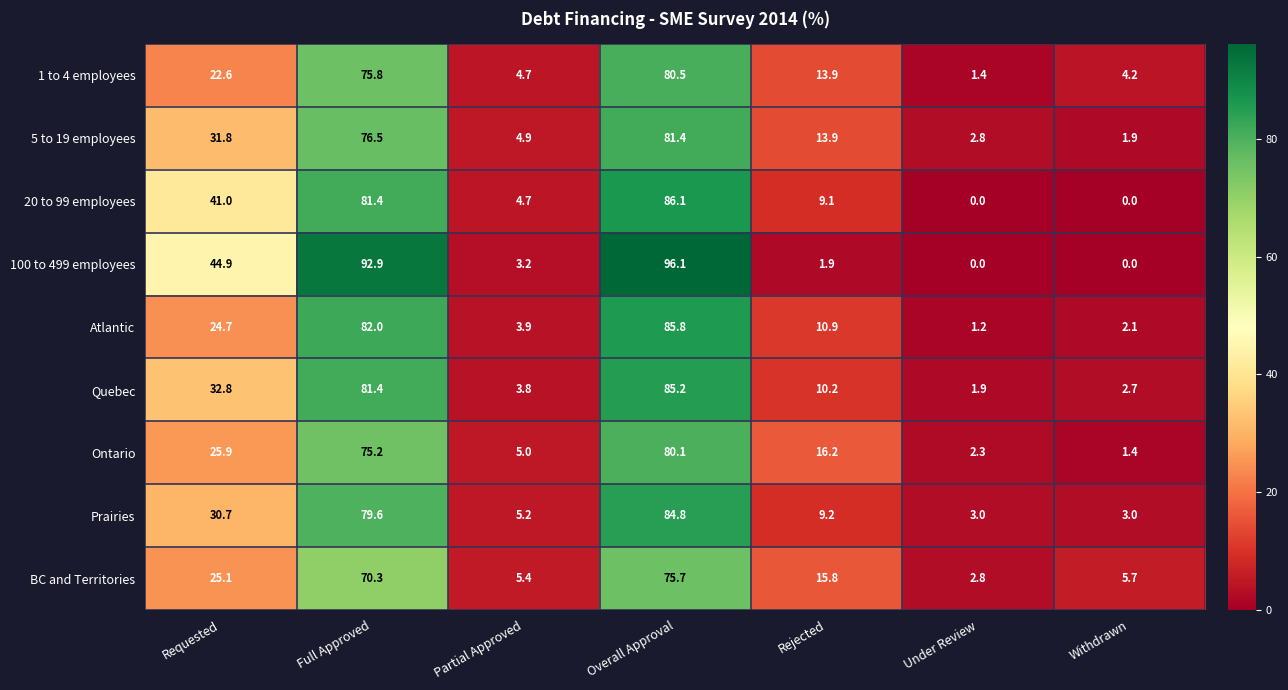

Which series has the largest range (max minus min)?

100 to 499 employees